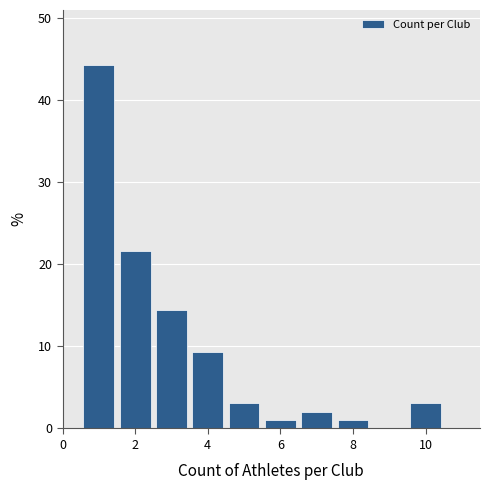

Over which range of the x-axis is the bar tallest?

0.5 to 1.5